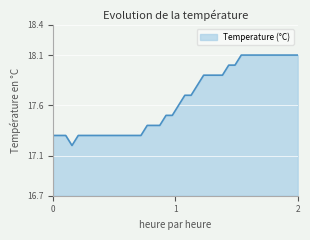

What is the smallest value displayed?

17.2